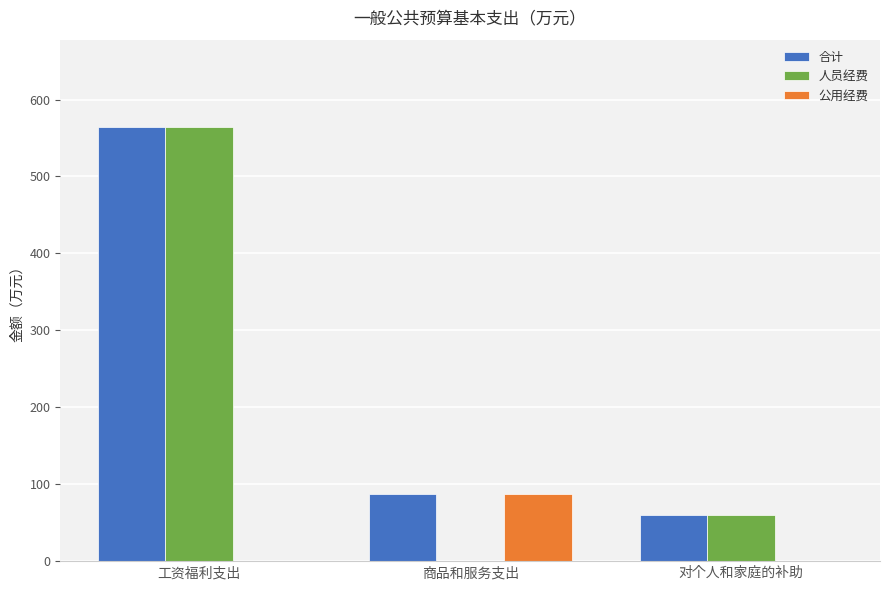

What is the sum of the 人员经费 values at 工资福利支出 and 对个人和家庭的补助?

625.4